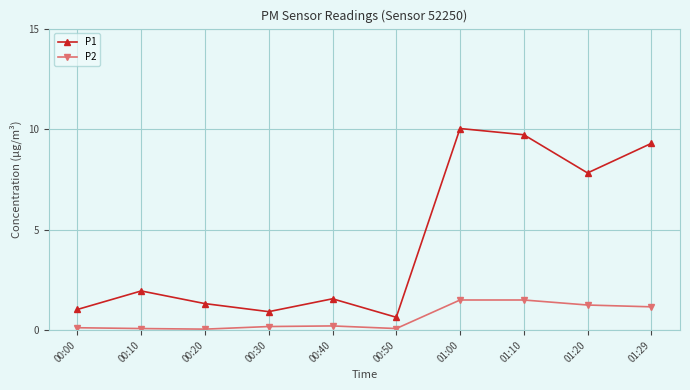

Is the value of P2 at 01:20 greater than the value of P1 at 01:10?

No